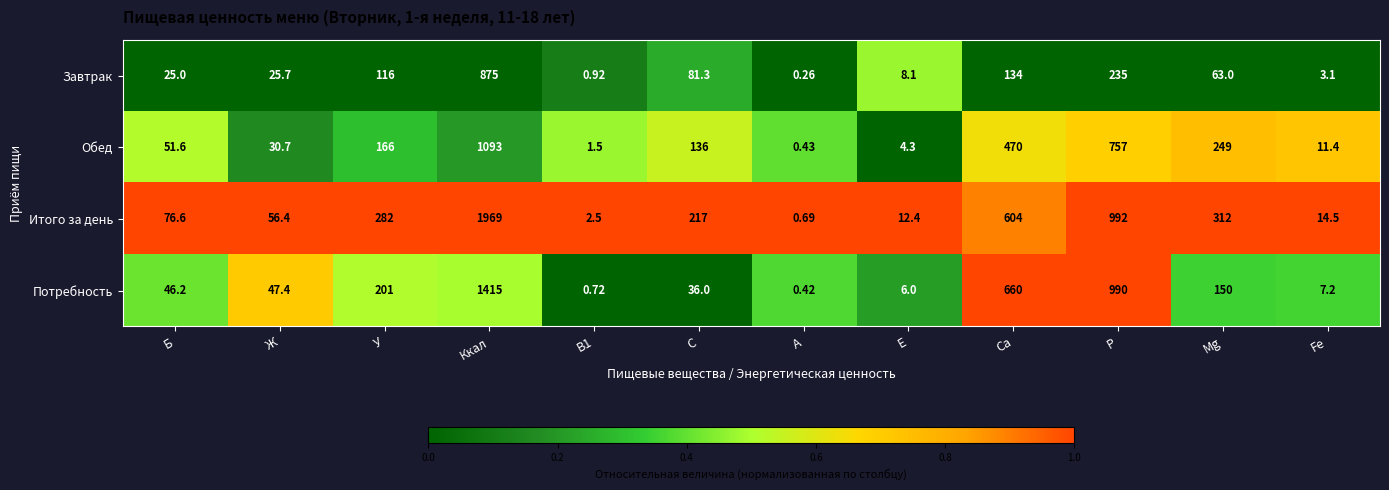

Is the value of Обед at Са greater than the value of Завтрак at Mg?

Yes